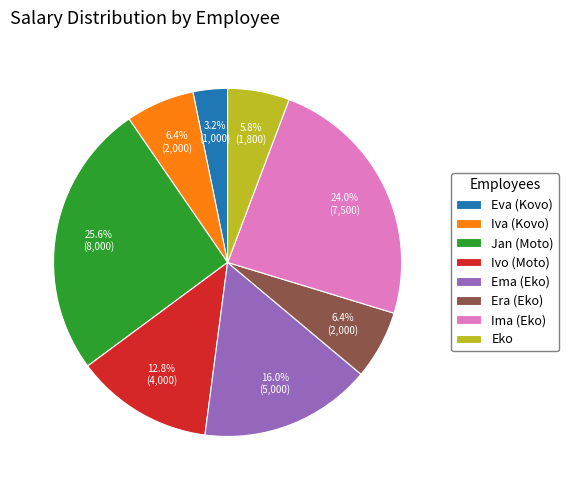

What percentage is the Ima (Eko) slice, to the nearest percent?

24%